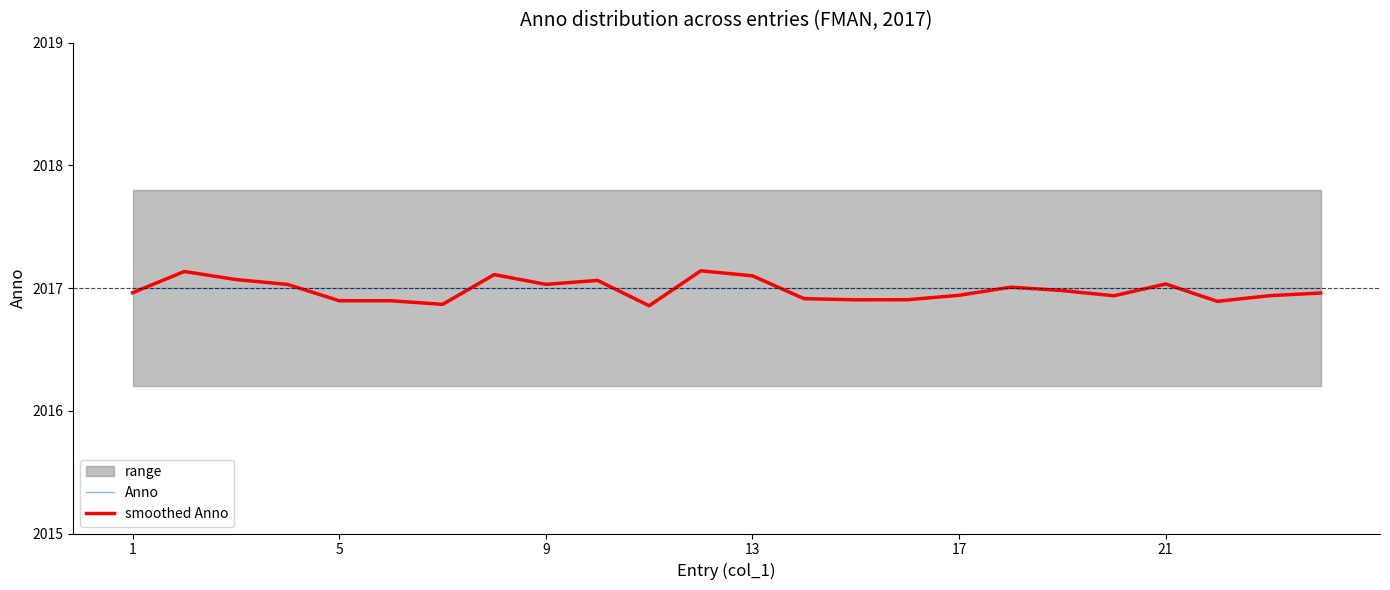

Is this an area chart (filled region under the line)?

No